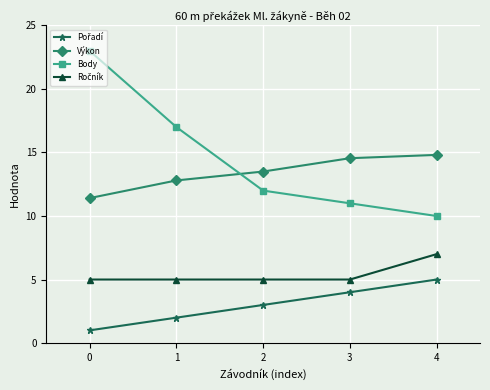

List the labels in order of Body value, largest first.

0, 1, 2, 3, 4